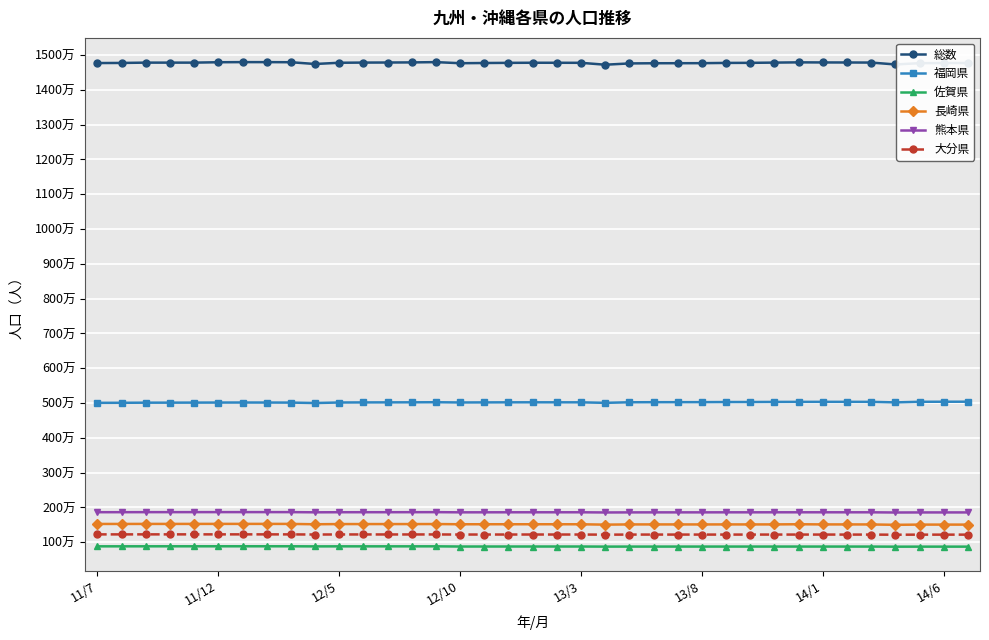

Reading left to right, transcribe all the data shown in this chart.

総数: 14768592	14771577	14780765	14780765	14780765	14792097	14795463	14795167	14792291	14741537	14777033	14782142	14784023	14787198	14795294	14763781	14769902	14774206	14777331	14776714	14775229	14720765	14757883	14762857	14763939	14765035	14772521	14774447	14781477	14788681	14786004	14784875	14782568	14728138	14765094	14769264	14770814
福岡県: 5005379	5006718	5009965	5010710	5012074	5013584	5014524	5013738	5012250	4999834	5014833	5017325	5018488	5020028	5022517	5015699	5017686	5019704	5020555	5020056	5019701	5005070	5021272	5023413	5024231	5025074	5027981	5028729	5031561	5033051	5034035	5033836	5033400	5018175	5035267	5037071	5037932
佐賀県: 882377	882544	883009	883298	883488	883568	883750	883807	883615	880792	881897	882003	882122	882084	882487	876654	876908	877046	877162	877052	876878	874111	875164	875203	875375	875449	875601	875689	875801	875679	875599	875468	875172	872492	873444	873389	873384
長崎県: 1525689	1525466	1526329	1526256	1526773	1527045	1527138	1527103	1526394	1516187	1522138	1522285	1521954	1521838	1522802	1516523	1516944	1516874	1516859	1516614	1516086	1505509	1511899	1512065	1511610	1511260	1512012	1511786	1512306	1516874	1512205	1511890	1511135	1500396	1506794	1506657	1506440
熊本県: 1863038	1863445	1864473	1864808	1865027	1865419	1865609	1865434	1865206	1859930	1862215	1862655	1862585	1863446	1864469	1859344	1860004	1860478	1860688	1860700	1860719	1855430	1857725	1858421	1858454	1858638	1859619	1859752	1860459	1860408	1860515	1860234	1860059	1854540	1856346	1856696	1856853
大分県: 1225794	1225682	1226148	1226145	1226328	1226126	1226293	1226027	1225459	1221557	1223678	1223749	1223641	1223593	1223886	1221140	1221667	1221788	1222034	1221799	1221485	1217954	1220153	1220393	1220326	1220048	1220173	1220061	1220590	1220617	1220549	1220110	1219723	1216045	1218186	1218294	1218376